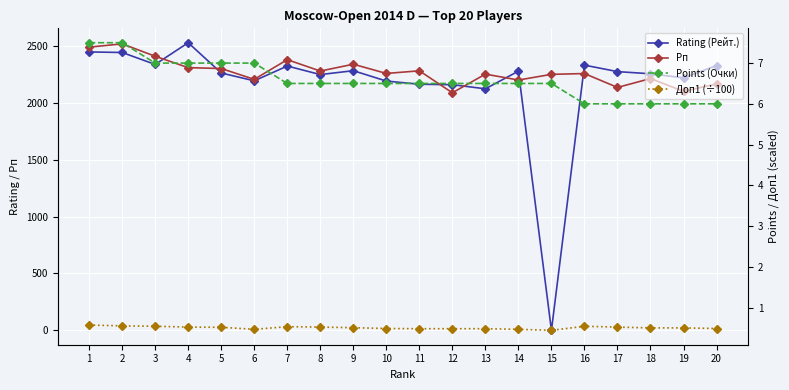

At 3, list the series in order from largest to smallest.

Рп, Rating (Рейт.), Points (Очки), Доп1 (÷100)